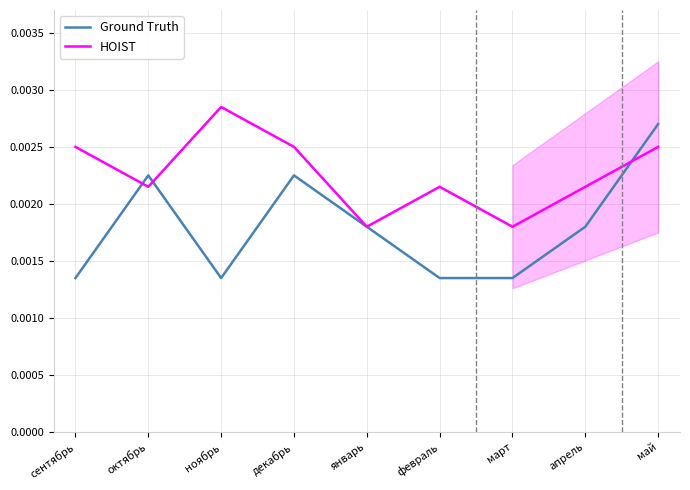

Count the Ground Truth values in the range 0 to 1.

9